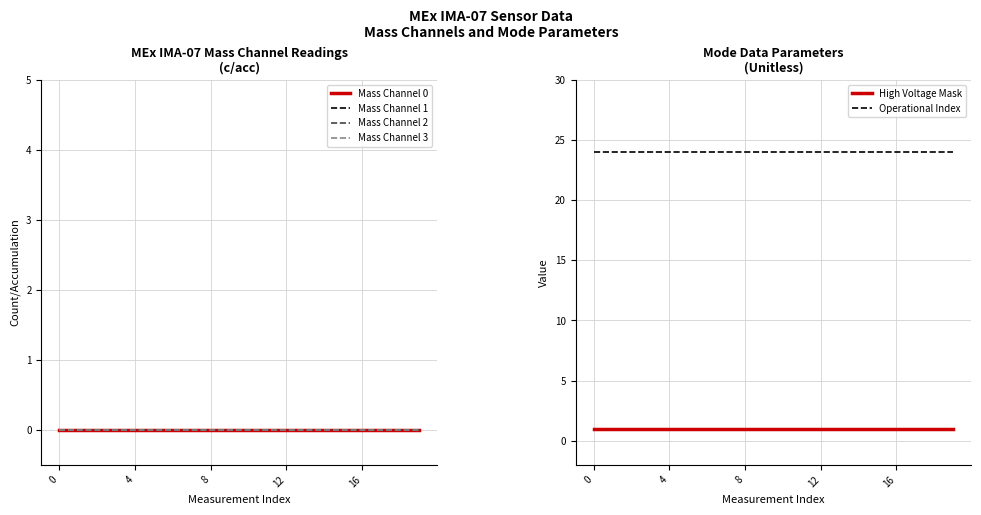

List the labels in order of Mass Channel 1 value, smallest first.

0, 4, 8, 12, 16, 5, 6, 7, 8, 9, 10, 11, 12, 13, 14, 15, 16, 17, 18, 19